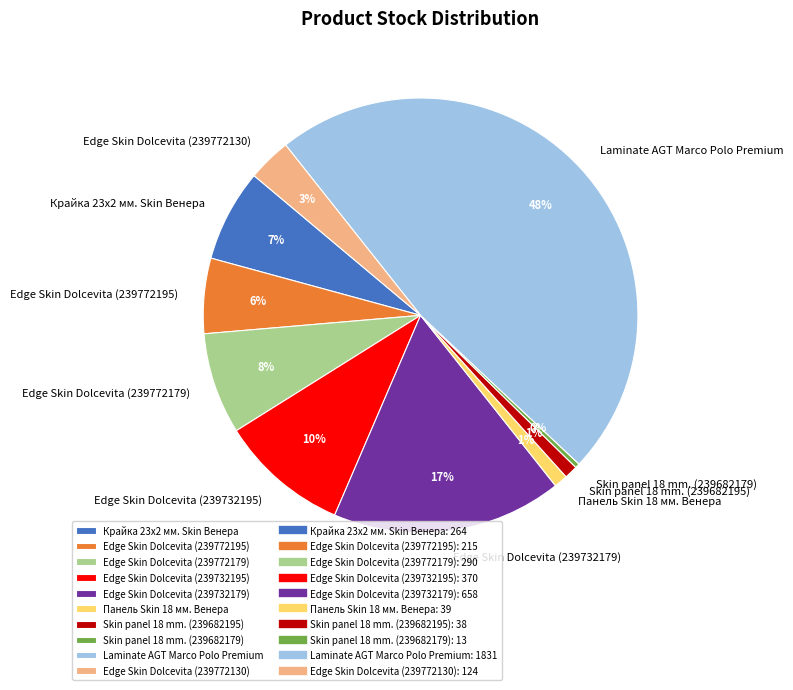

Is the sum of Edge Skin Dolcevita (239772130) and Edge Skin Dolcevita (239772195) greater than half?

No